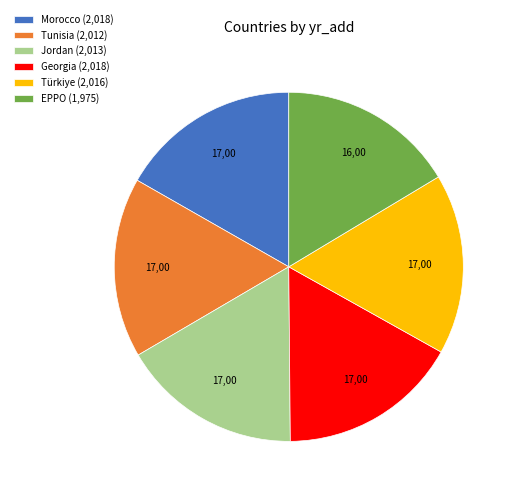

Count the number of slices in the pie.

6